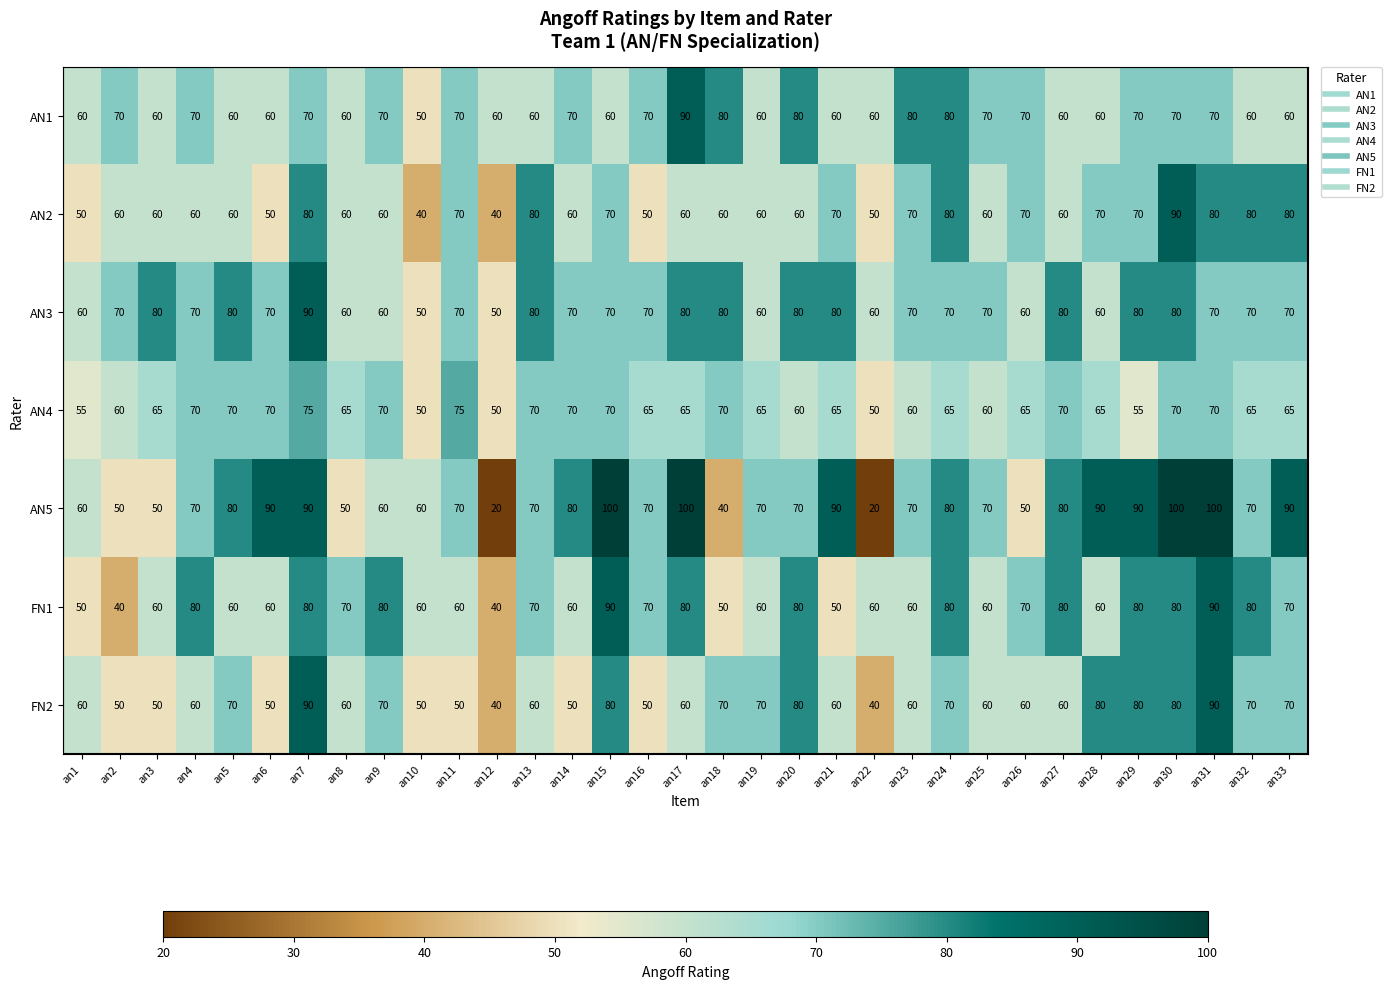

How many AN2 values are between 60 and 70?

20